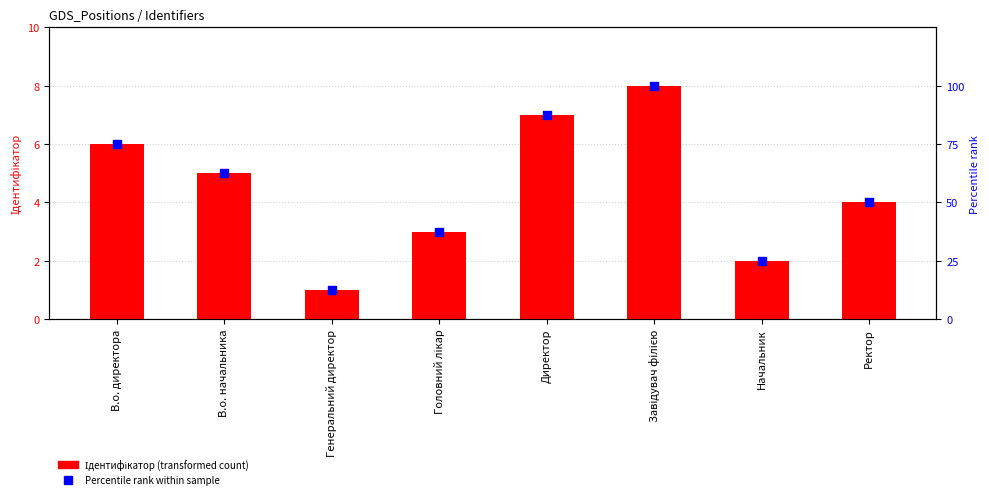

Which series has the largest total across all categories?

Percentile rank within sample